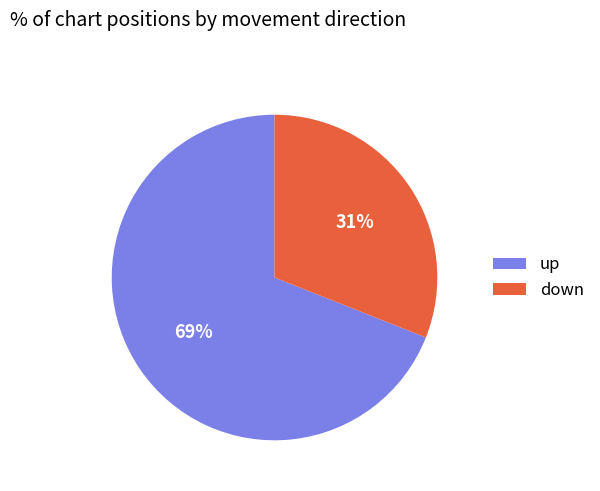

Which category has the smallest portion of the pie?

down